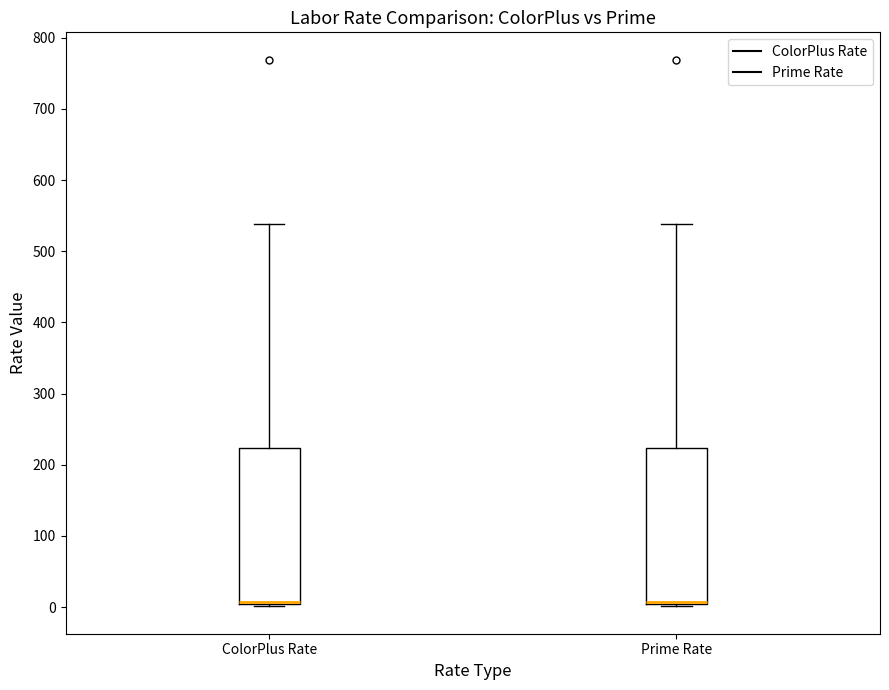

Reading left to right, transcribe this box plot: for each box, give where its median line is, the range the box spans, and where its two whiskers end, as read against the y-axis. The values are not printed on the chart, so give them approximately, as read against the axis.

ColorPlus Rate: median 10 (drawn on the box's lower edge), box 10 to 220, whiskers 0 to 540
Prime Rate: median 10, box 0 to 220, whiskers 0 (just below the box's lower edge) to 540